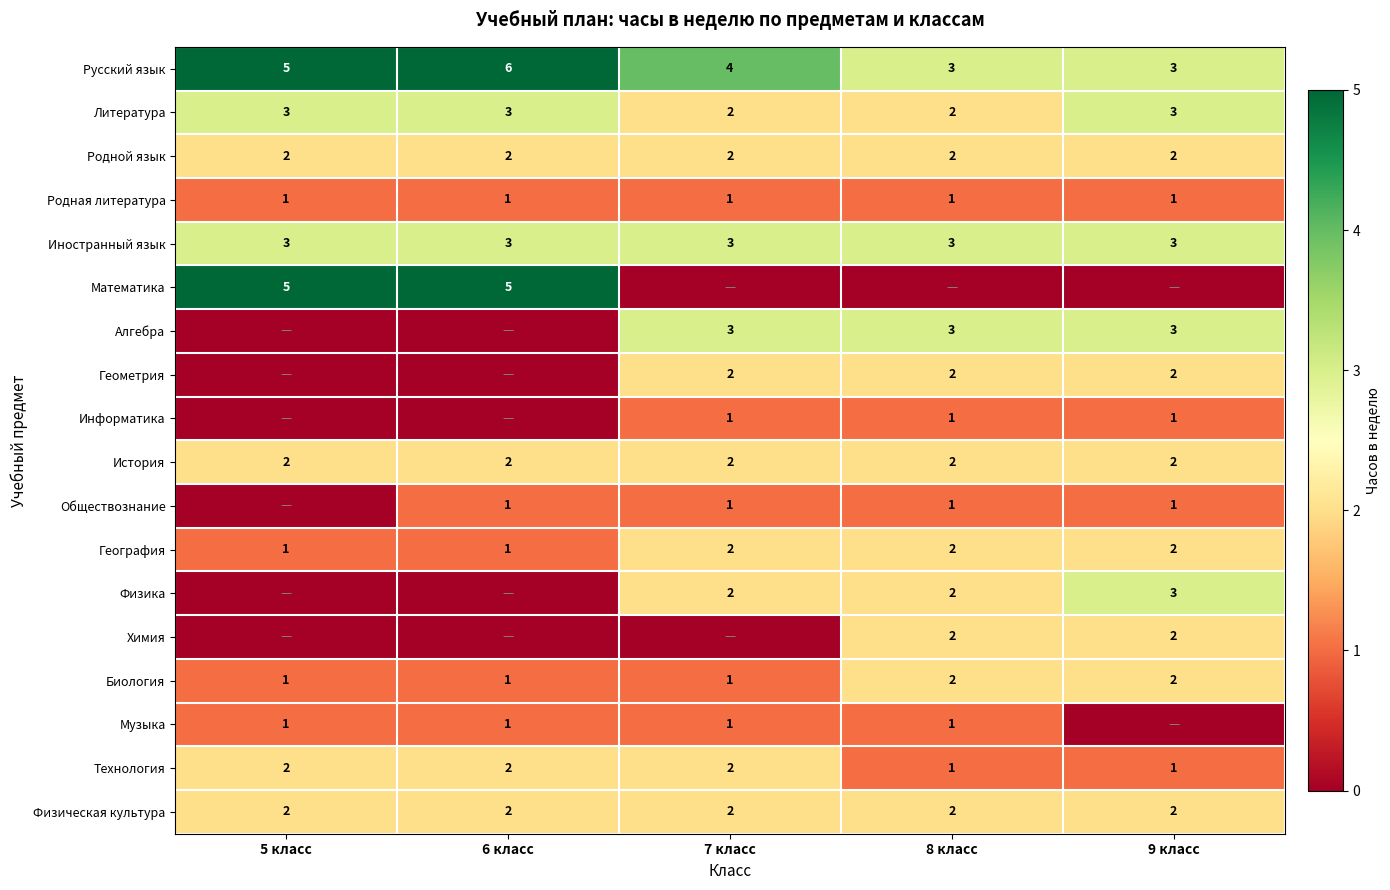

What is the spread (max minus min) of values at 8 класс?

3